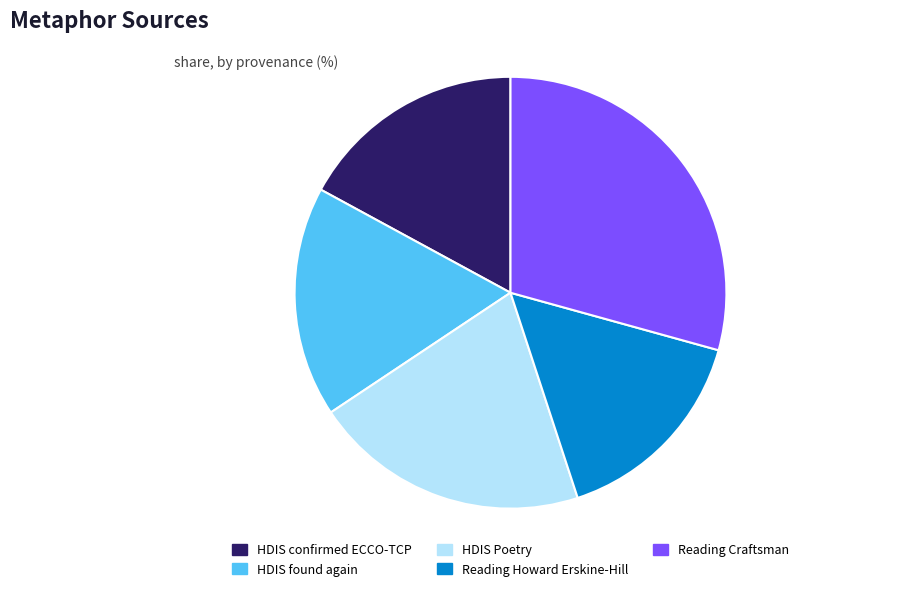

How many segments does this pie chart have?

5